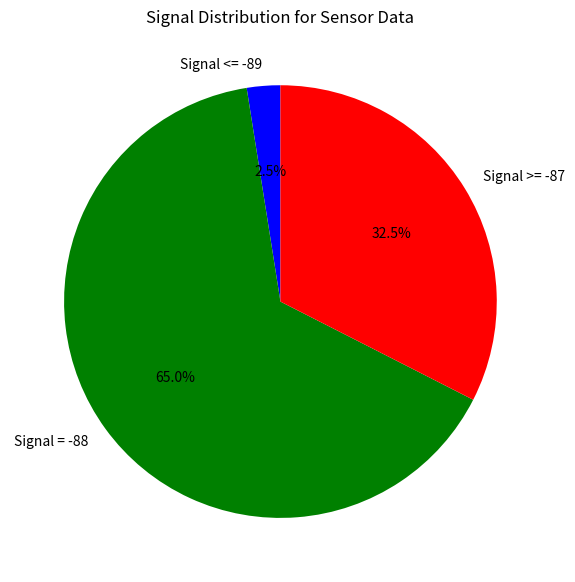

Count the number of slices in the pie.

3